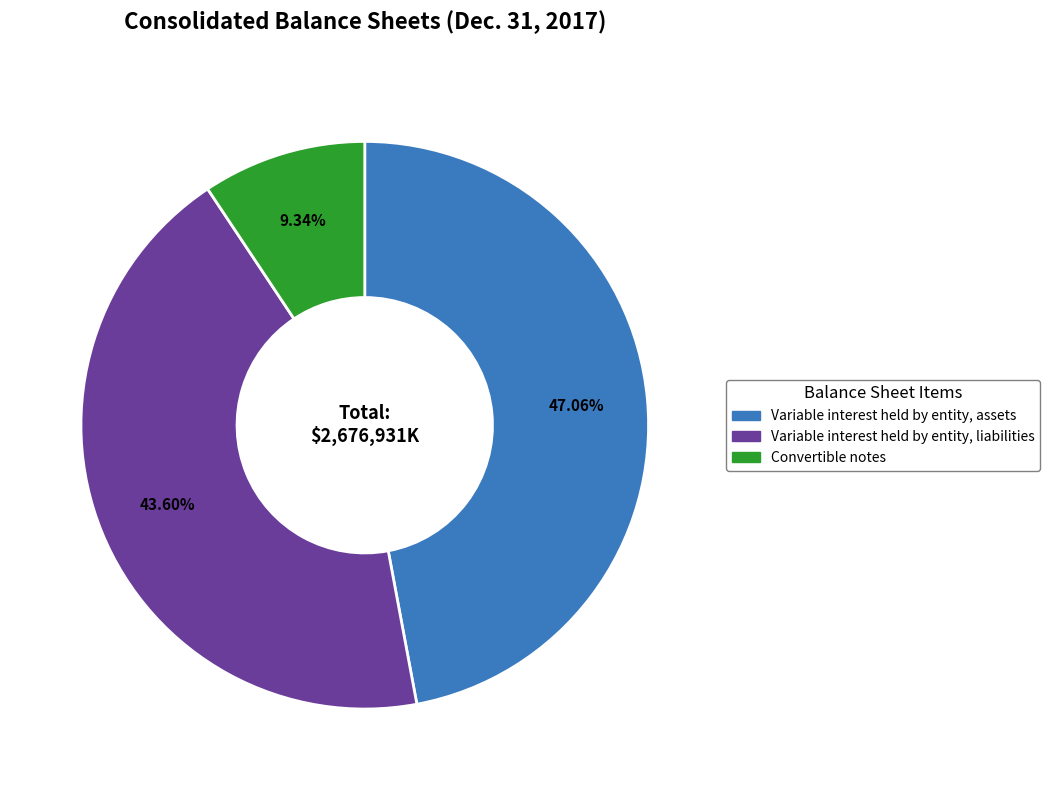

Rank the categories by value from highest to lowest.

Variable interest held by entity, assets, Variable interest held by entity, liabilities, Convertible notes